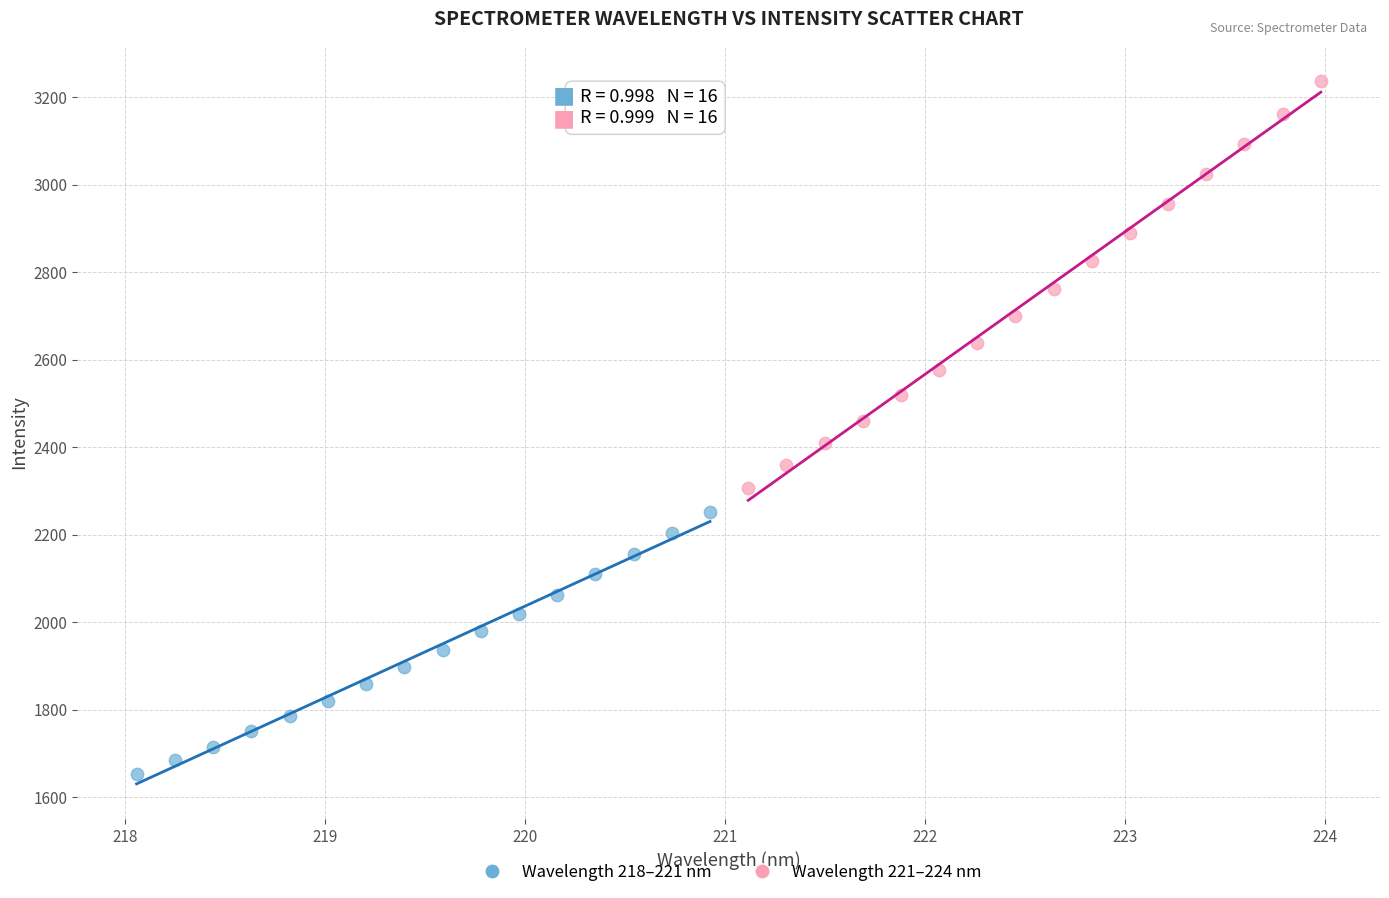

Which series reaches the maximum Y coordinate?

Wavelength 221–224 nm